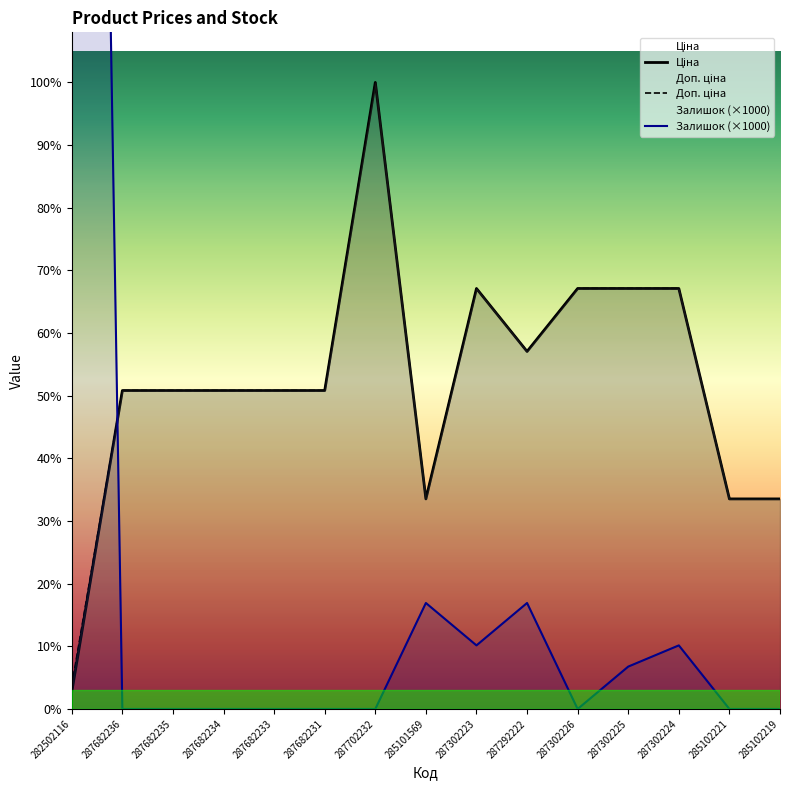

What is the difference between the maximum and minimum values in the Ціна series?

28735.9